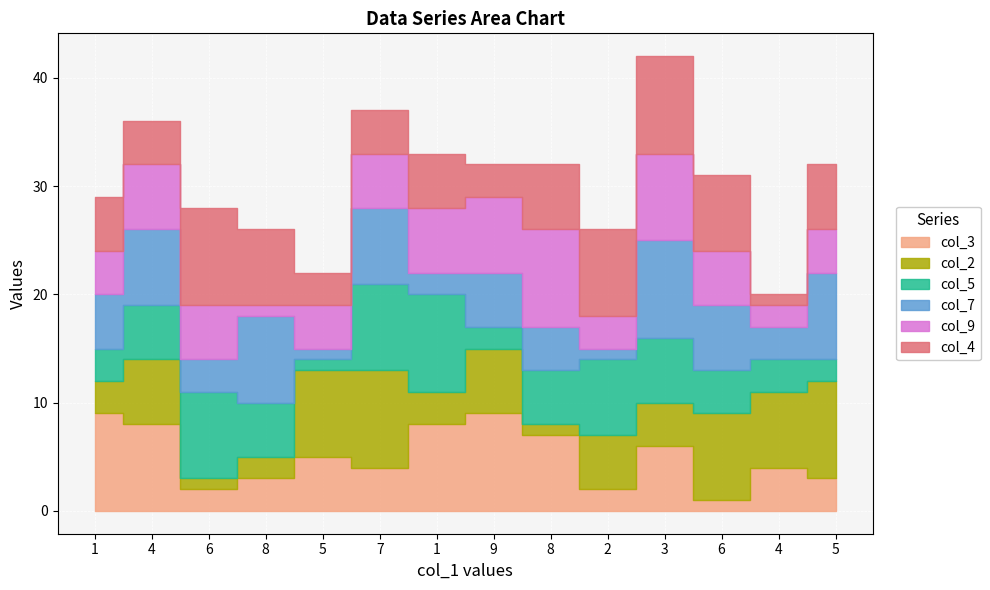

How many interior local valleys does the col_4 series have?

4